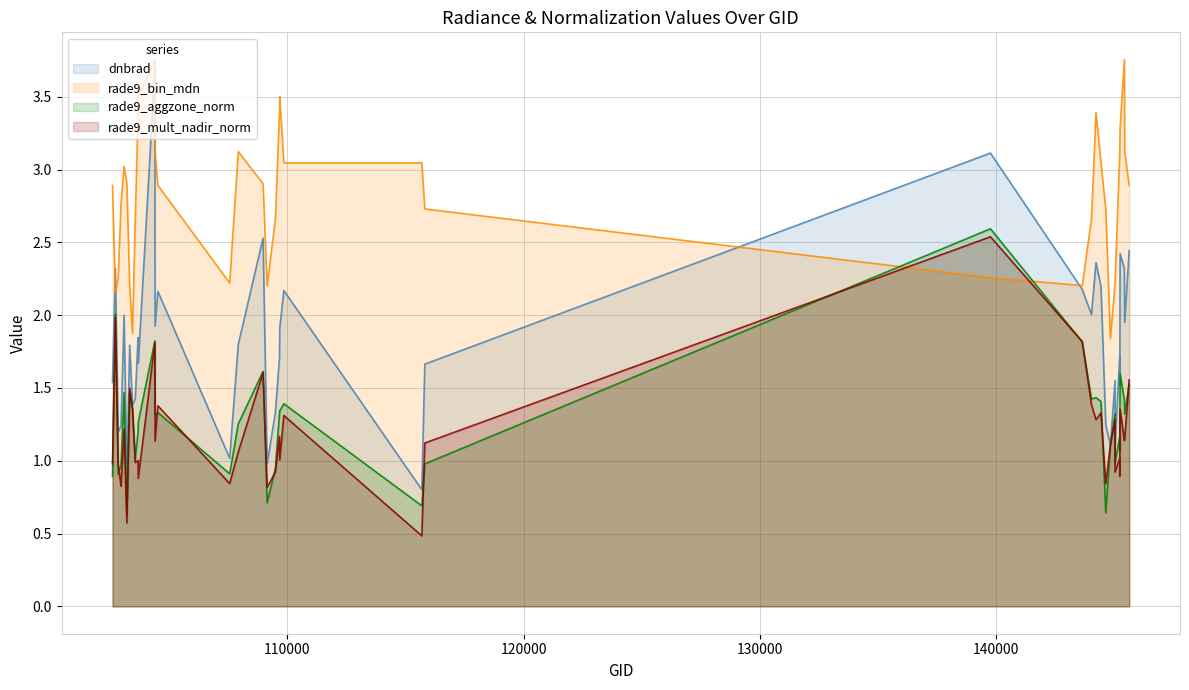

Reading left to right, what are all the values shown in this chart?

dnbrad: 102602=1.5	102724=2.3	102845=1.2	102964=1.2	103092=2.0	103211=0.9	103330=1.8	103448=1.4	103566=1.4	103686=1.8	103694=1.7	104397=3.7	104405=1.9	104522=2.2	107562=1.0	107923=1.8	108974=2.5	109147=1.0	109495=1.3	109669=1.7	109680=1.9	109854=2.2	115692=0.8	115818=1.7	139754=3.1	143639=2.2	144028=2.0	144221=2.4	144431=2.2	144634=1.2	144831=1.1	145027=1.6	145027=1.1	145227=1.7	145227=1.5	145241=2.4	145421=2.3	145435=2.0	145624=2.4
rade9_bin_mdn: 102602=2.9	102724=2.2	102845=2.3	102964=2.8	103092=3.0	103211=2.9	103330=2.2	103448=1.9	103566=2.7	103686=3.4	103694=3.5	104397=3.8	104405=3.1	104522=2.9	107562=2.2	107923=3.1	108974=2.9	109147=2.2	109495=2.7	109669=3.4	109680=3.5	109854=3.0	115692=3.0	115818=2.7	139754=2.3	143639=2.2	144028=2.7	144221=3.4	144431=3.0	144634=2.7	144831=1.8	145027=2.2	145027=2.2	145227=3.1	145227=3.1	145241=3.3	145421=3.8	145435=3.1	145624=2.9
rade9_aggzone_norm: 102602=0.9	102724=2.0	102845=0.9	102964=1.0	103092=1.5	103211=0.6	103330=1.5	103448=1.4	103566=1.0	103686=1.2	103694=1.3	104397=1.8	104405=1.3	104522=1.3	107562=0.9	107923=1.3	108974=1.6	109147=0.7	109495=0.9	109669=1.3	109680=1.3	109854=1.4	115692=0.7	115818=1.0	139754=2.6	143639=1.8	144028=1.4	144221=1.4	144431=1.4	144634=0.6	144831=1.1	145027=1.3	145027=1.0	145227=1.2	145227=1.1	145241=1.6	145421=1.4	145435=1.3	145624=1.5
rade9_mult_nadir_norm: 102602=1.0	102724=2.0	102845=1.0	102964=0.8	103092=1.2	103211=0.6	103330=1.5	103448=1.4	103566=1.0	103686=1.0	103694=0.9	104397=1.8	104405=1.1	104522=1.4	107562=0.8	107923=1.1	108974=1.6	109147=0.8	109495=0.9	109669=1.2	109680=1.0	109854=1.3	115692=0.5	115818=1.1	139754=2.5	143639=1.8	144028=1.4	144221=1.3	144431=1.3	144634=0.8	144831=1.1	145027=1.3	145027=0.9	145227=1.0	145227=0.9	145241=1.4	145421=1.1	145435=1.1	145624=1.6